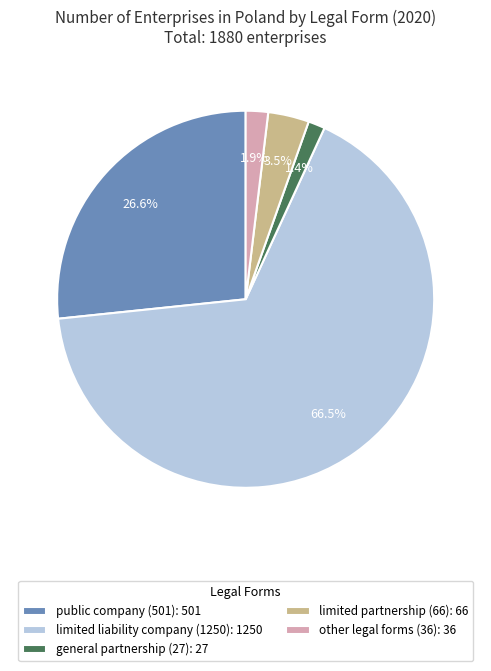

What portion of the pie excludes public company (501)?

73.4%